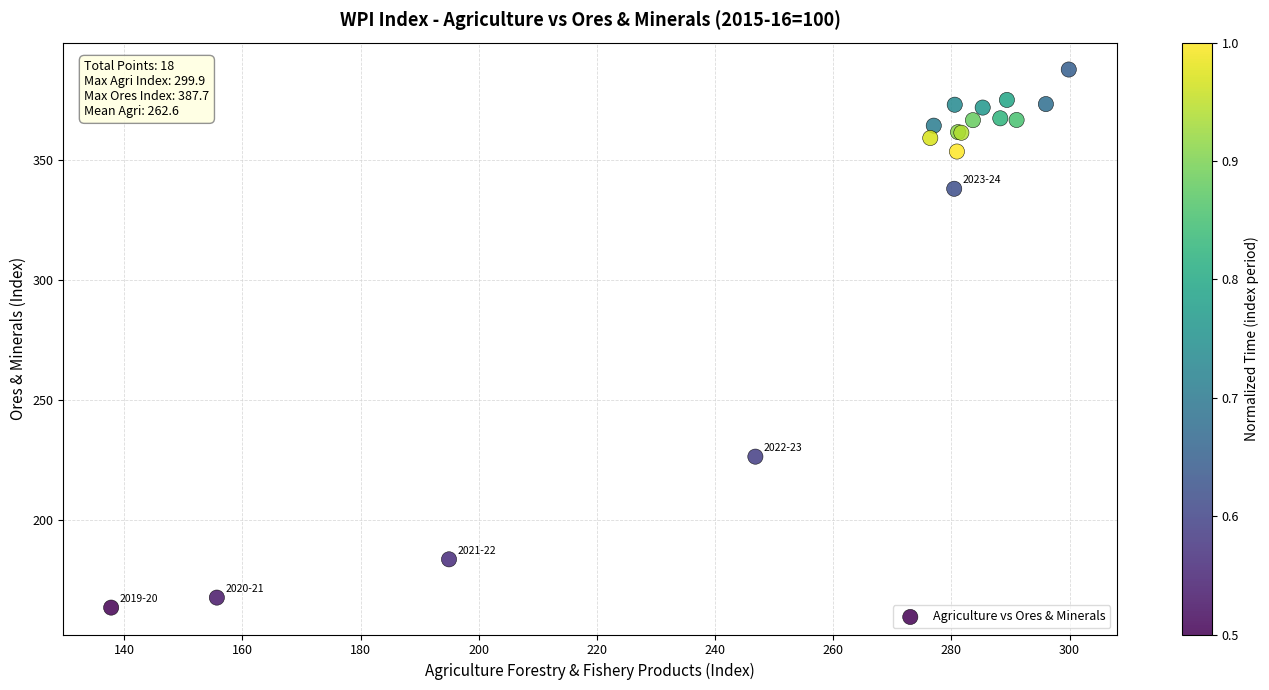

What Y value in the scatter plot is closest to 275?

226.3